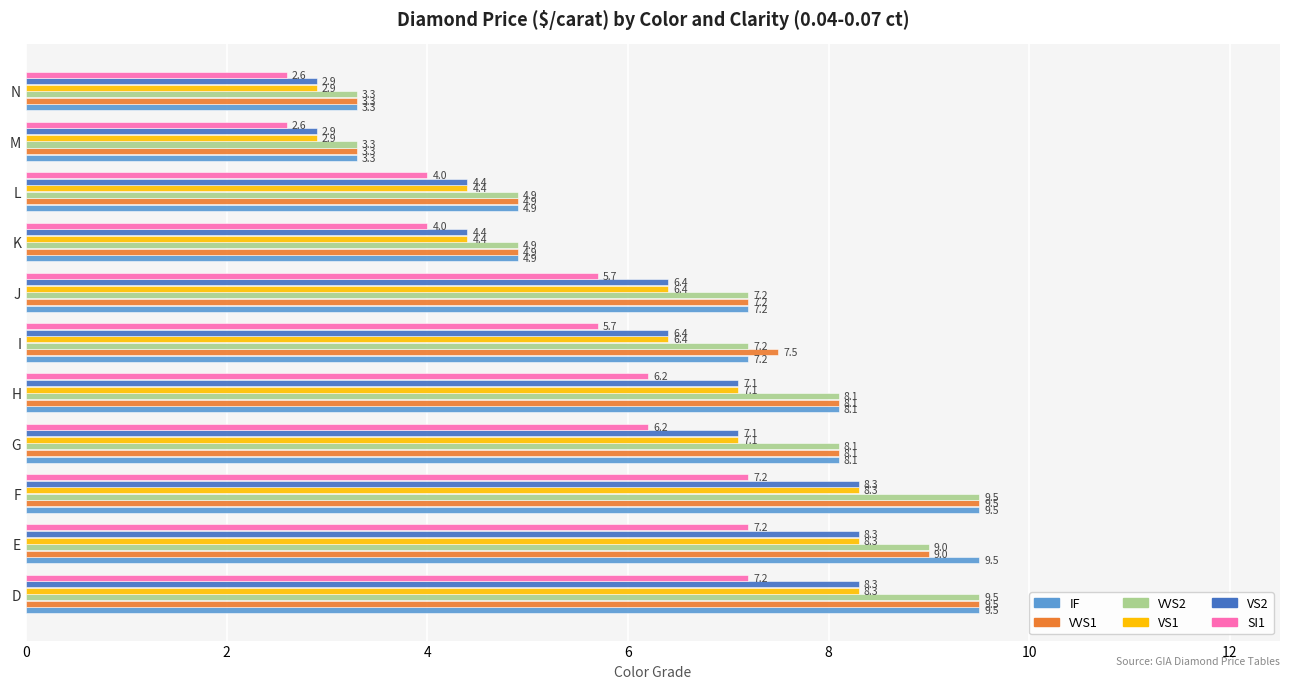

What is the sum of all VS2 values?

66.5